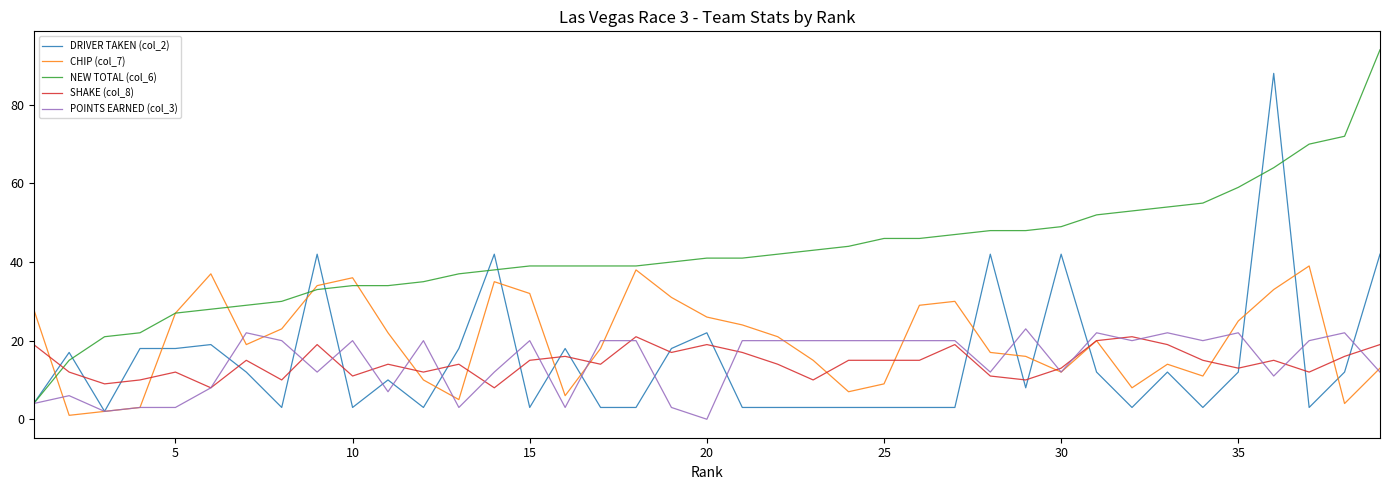

Which series has the largest total across all categories?

NEW TOTAL (col_6)